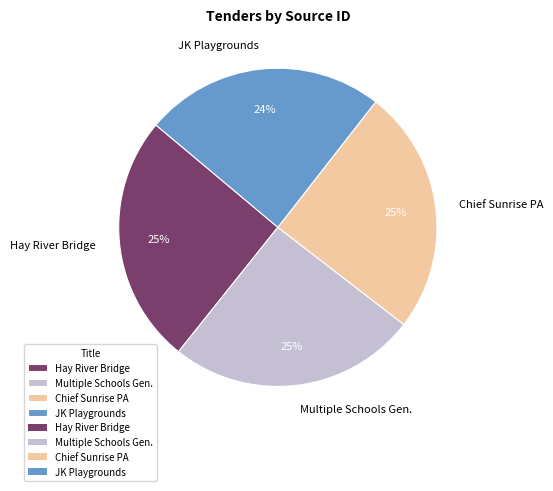

Does any single category account for the majority?

No